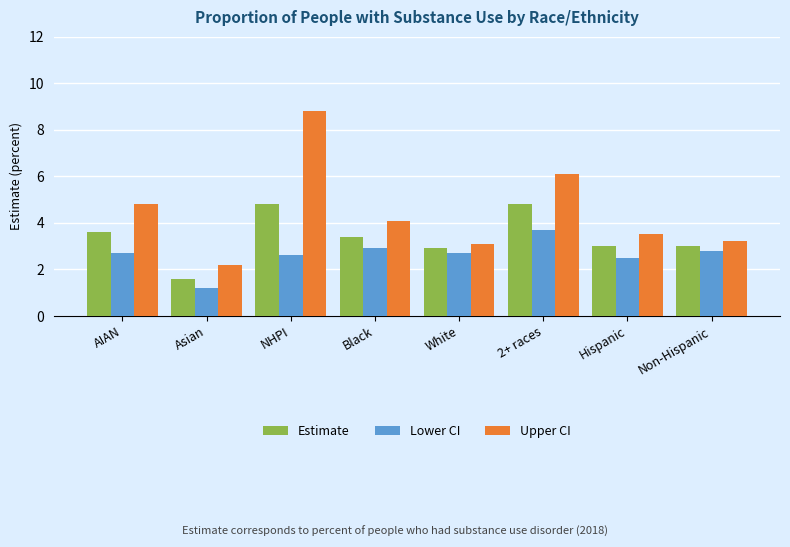

What are all the series names shown in the legend?

Estimate, Lower CI, Upper CI